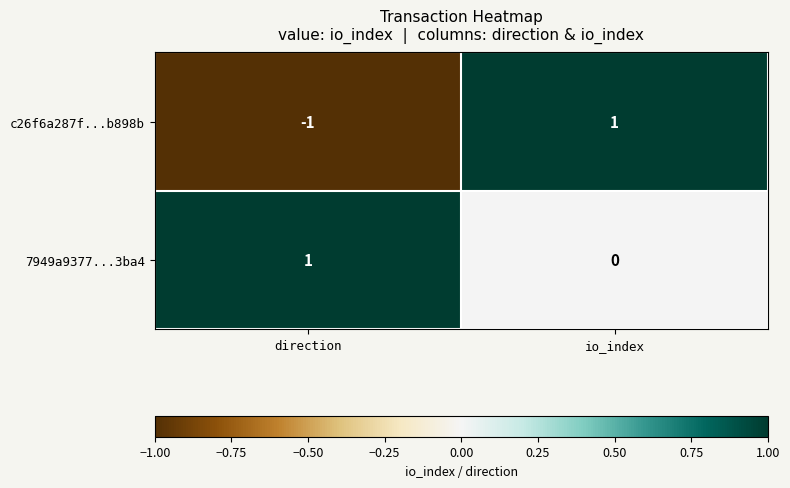

Which series has the largest range (max minus min)?

c26f6a287f...b898b